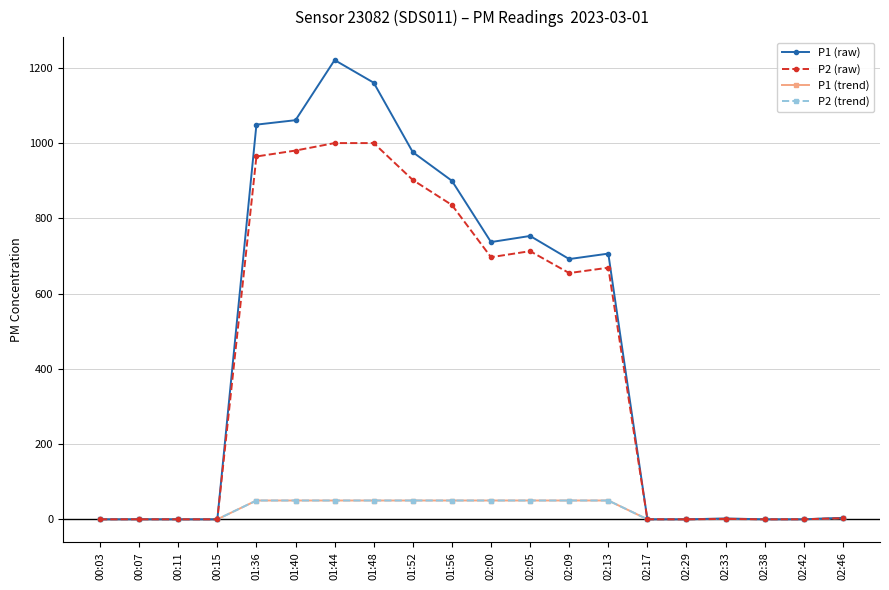

What is the sum of the P1 (raw) values at 01:48 and 02:00?

1897.2